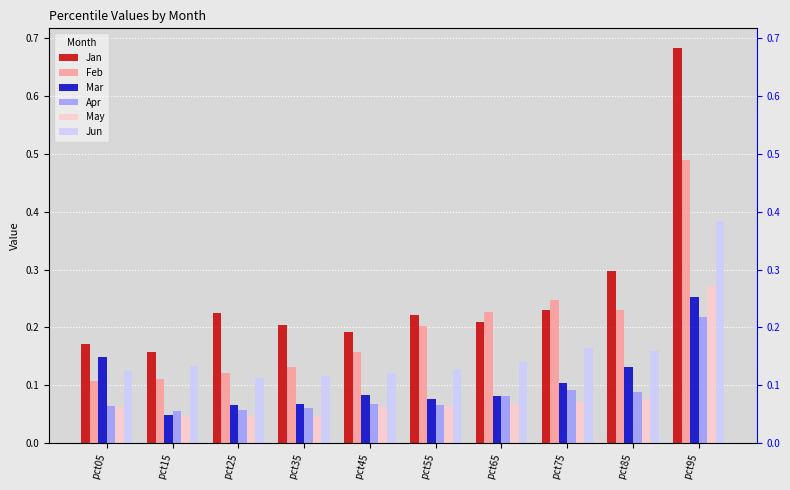

True or false: Apr has a value of 0.0 at pct35.

False